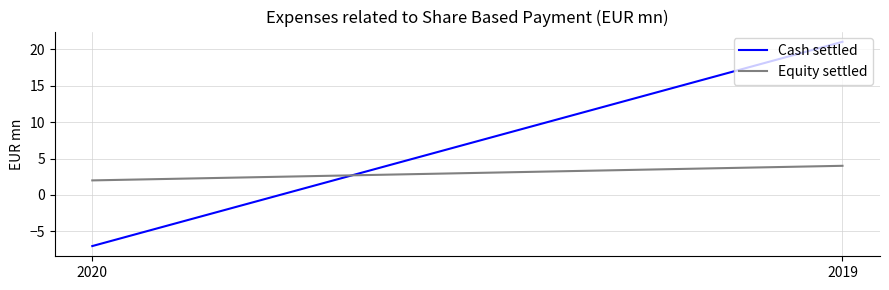

What is the maximum value shown in the chart?

21